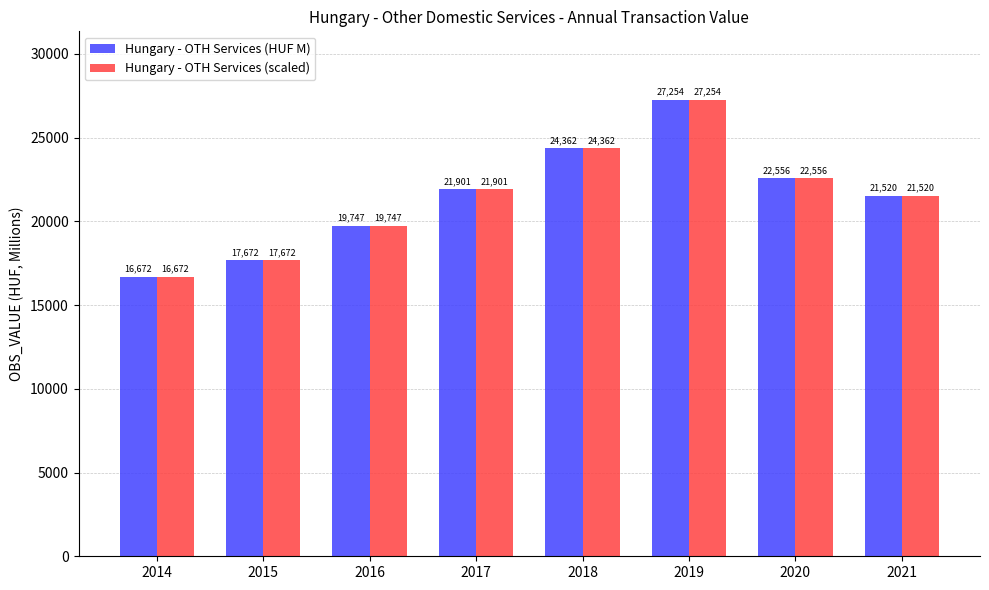

What is the difference between the second highest and minimum values in the Hungary - OTH Services (HUF M) series?

7690.0